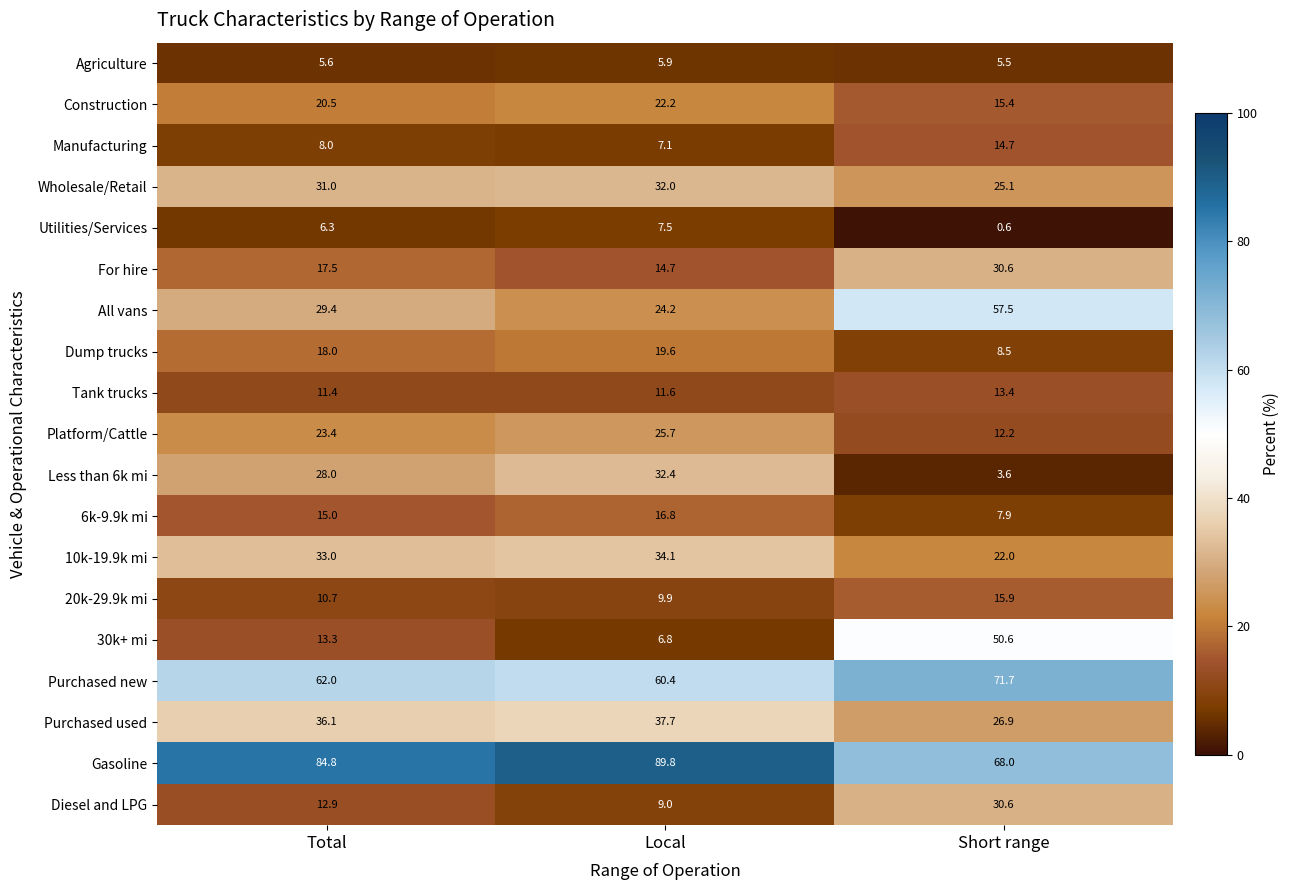

At which category is the sum across all series the highest?

Short range